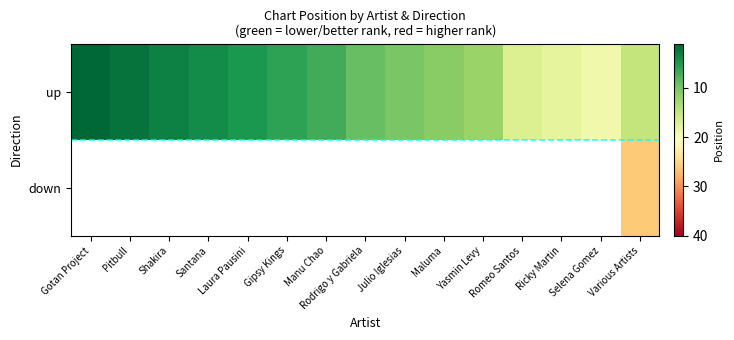

What is the lowest value of the up series?

1.0